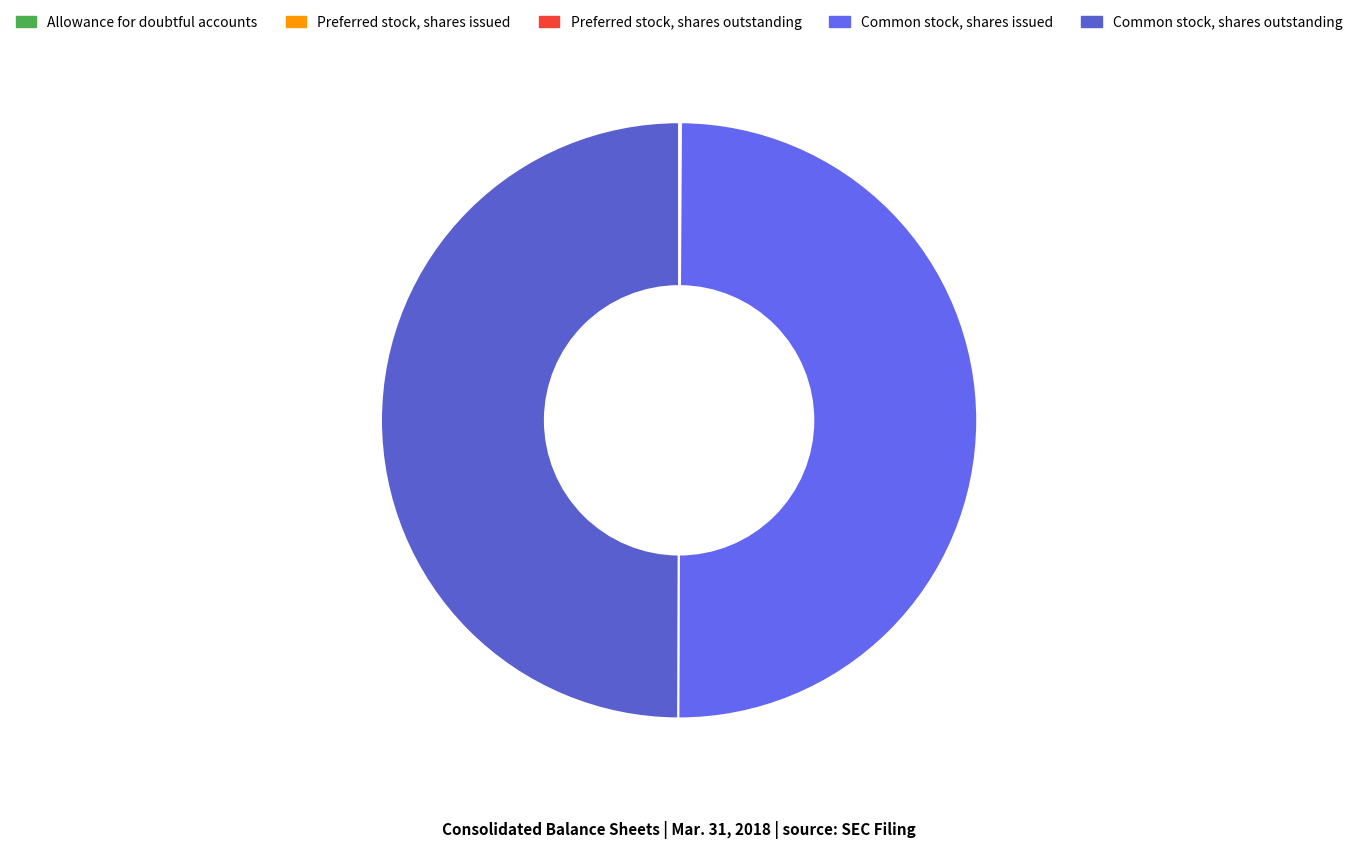

Rank the categories by value from highest to lowest.

Common stock, shares issued, Common stock, shares outstanding, Allowance for doubtful accounts, Preferred stock, shares issued, Preferred stock, shares outstanding